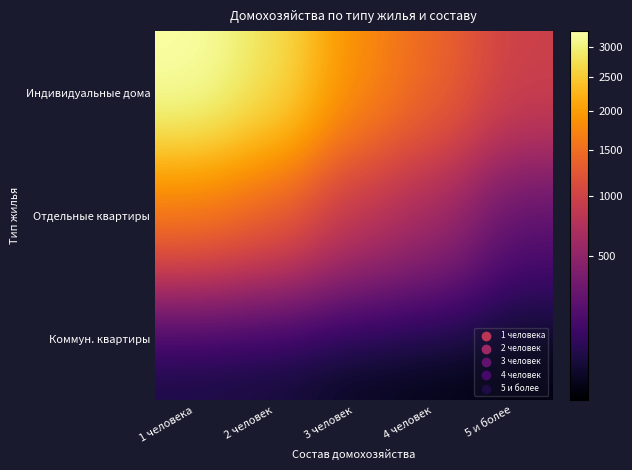

Rank the series by their average value, from lowest to highest.

Коммун. квартиры, Отдельные квартиры, Индивидуальные дома